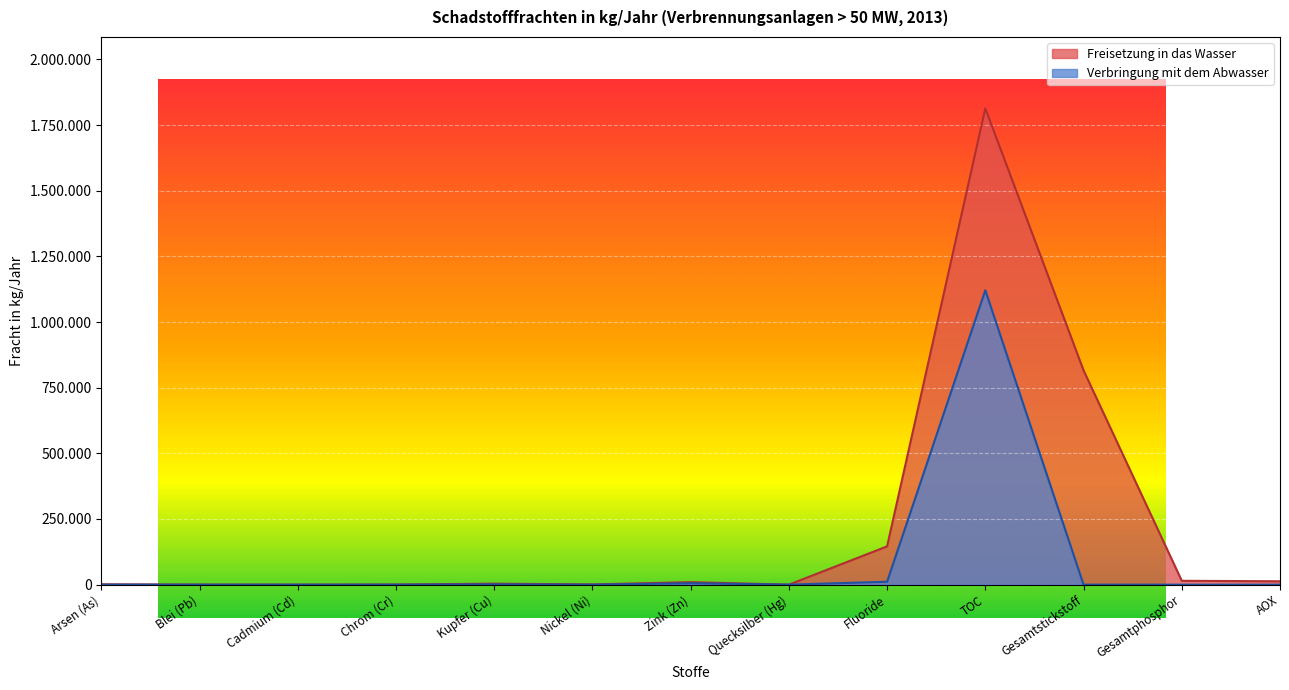

At how many categories does at least one series exceed 950653?

1